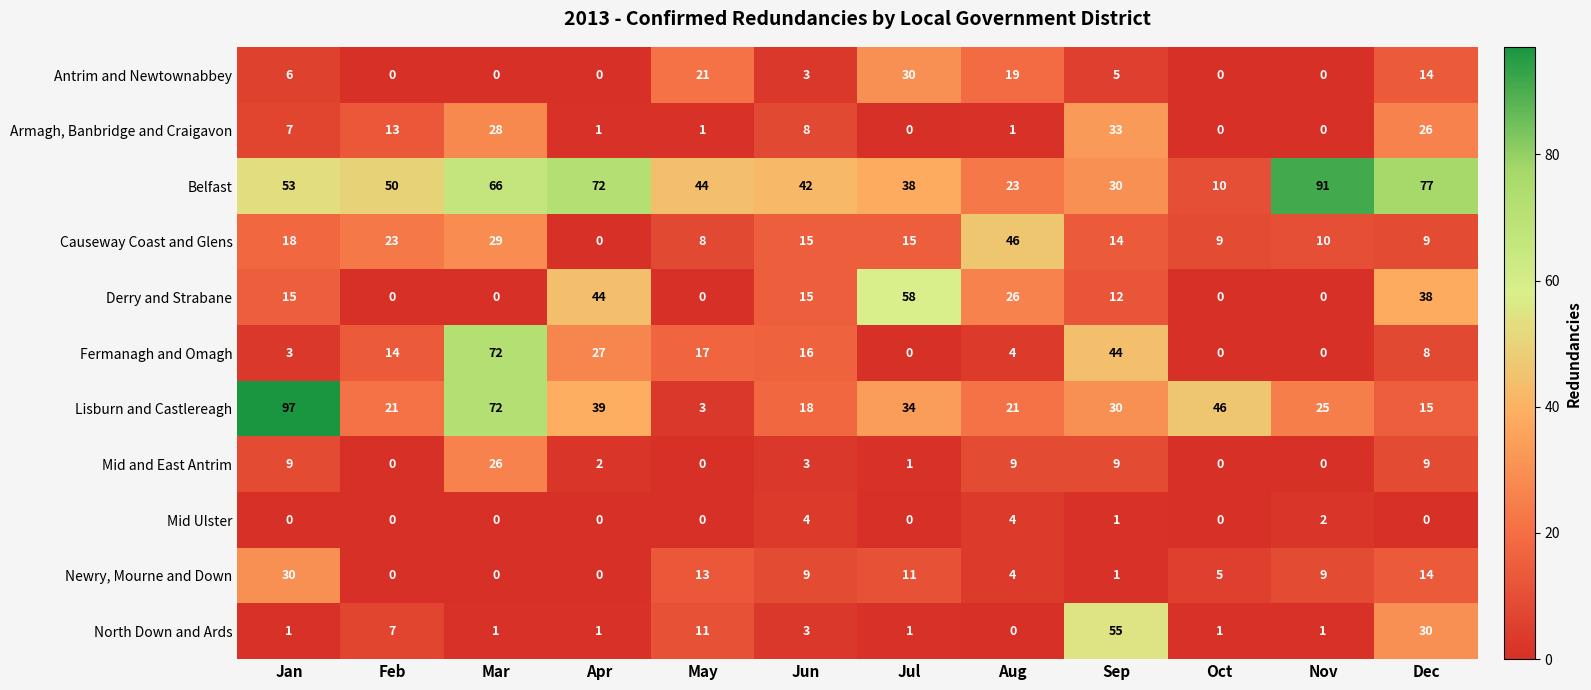

What is the average value of the Mid and East Antrim series?

6